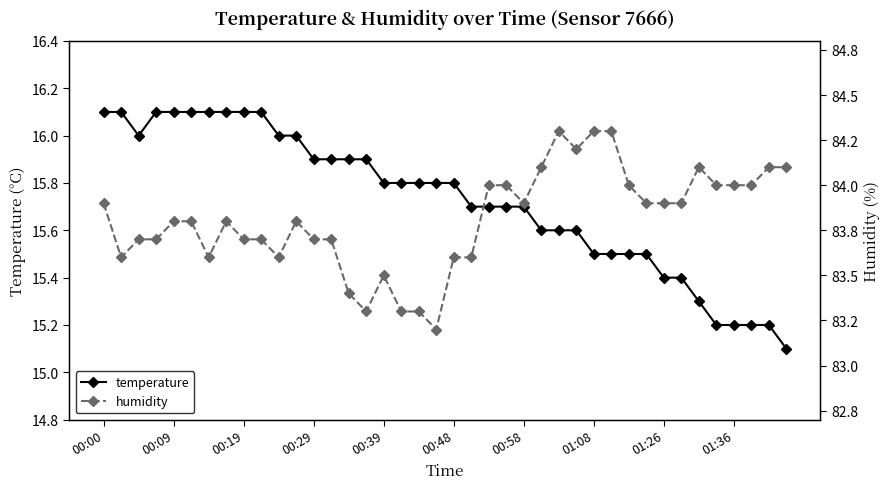

At which category is the sum across all series the highest?

00:00